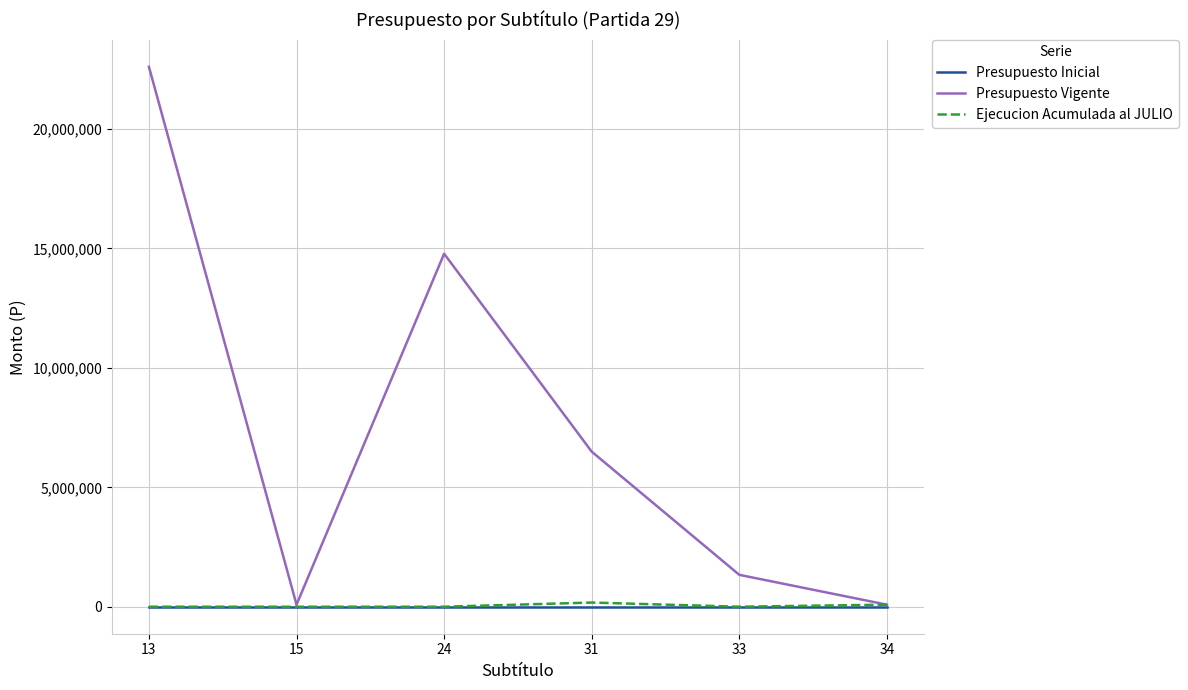

What is the sum of all Ejecucion Acumulada al JULIO values?

260640